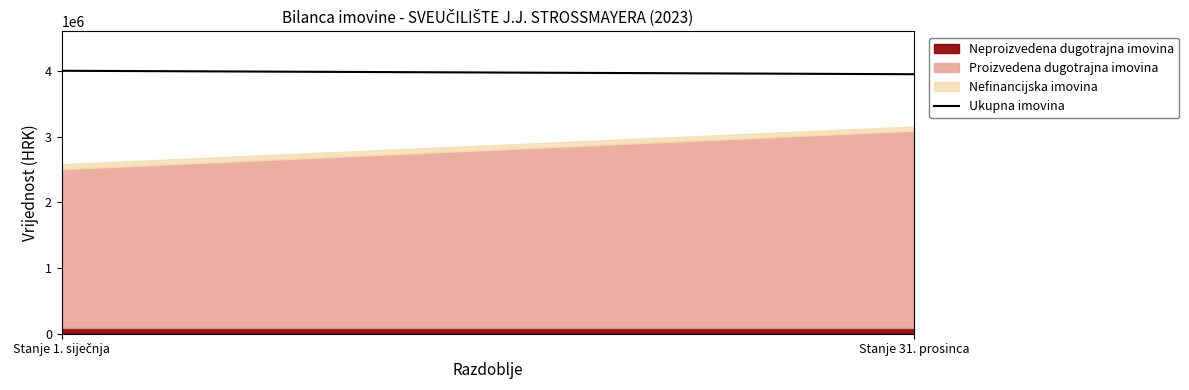

What is the average value?

3977253.0